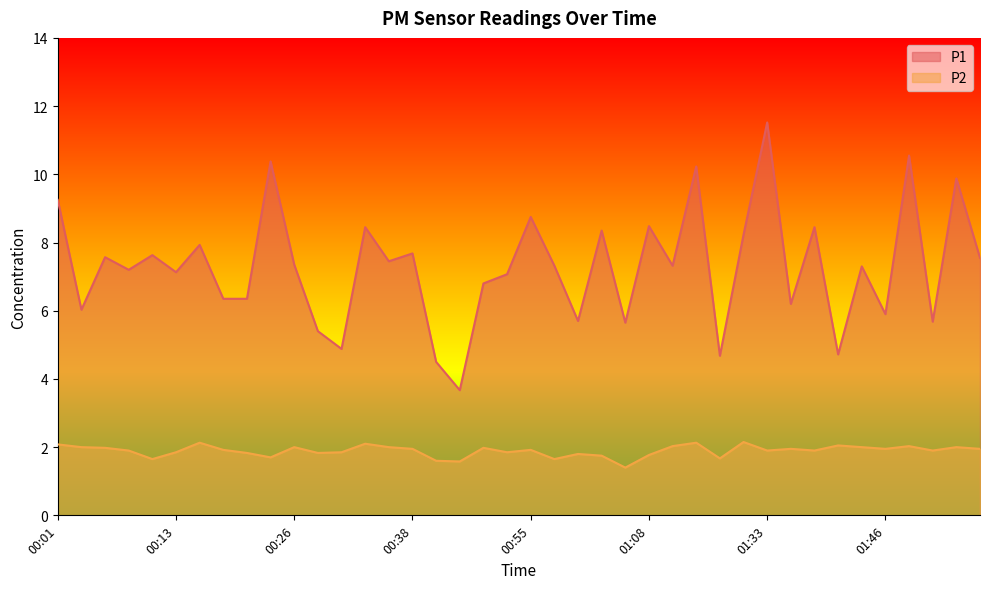

At 00:03, list the series in order from largest to smallest.

P1, P2